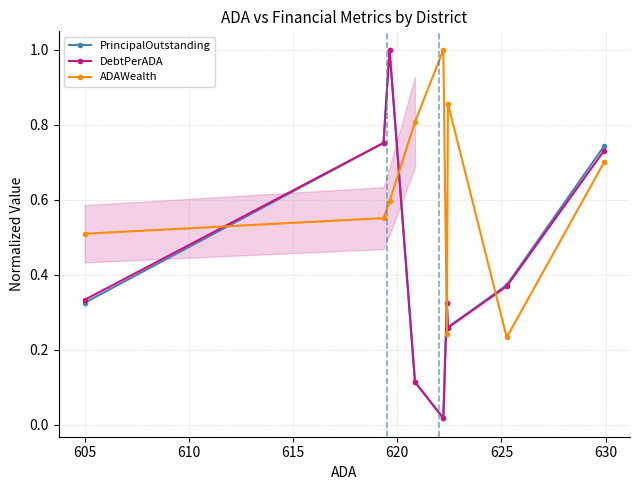

What is the highest value of the PrincipalOutstanding series?

1.0